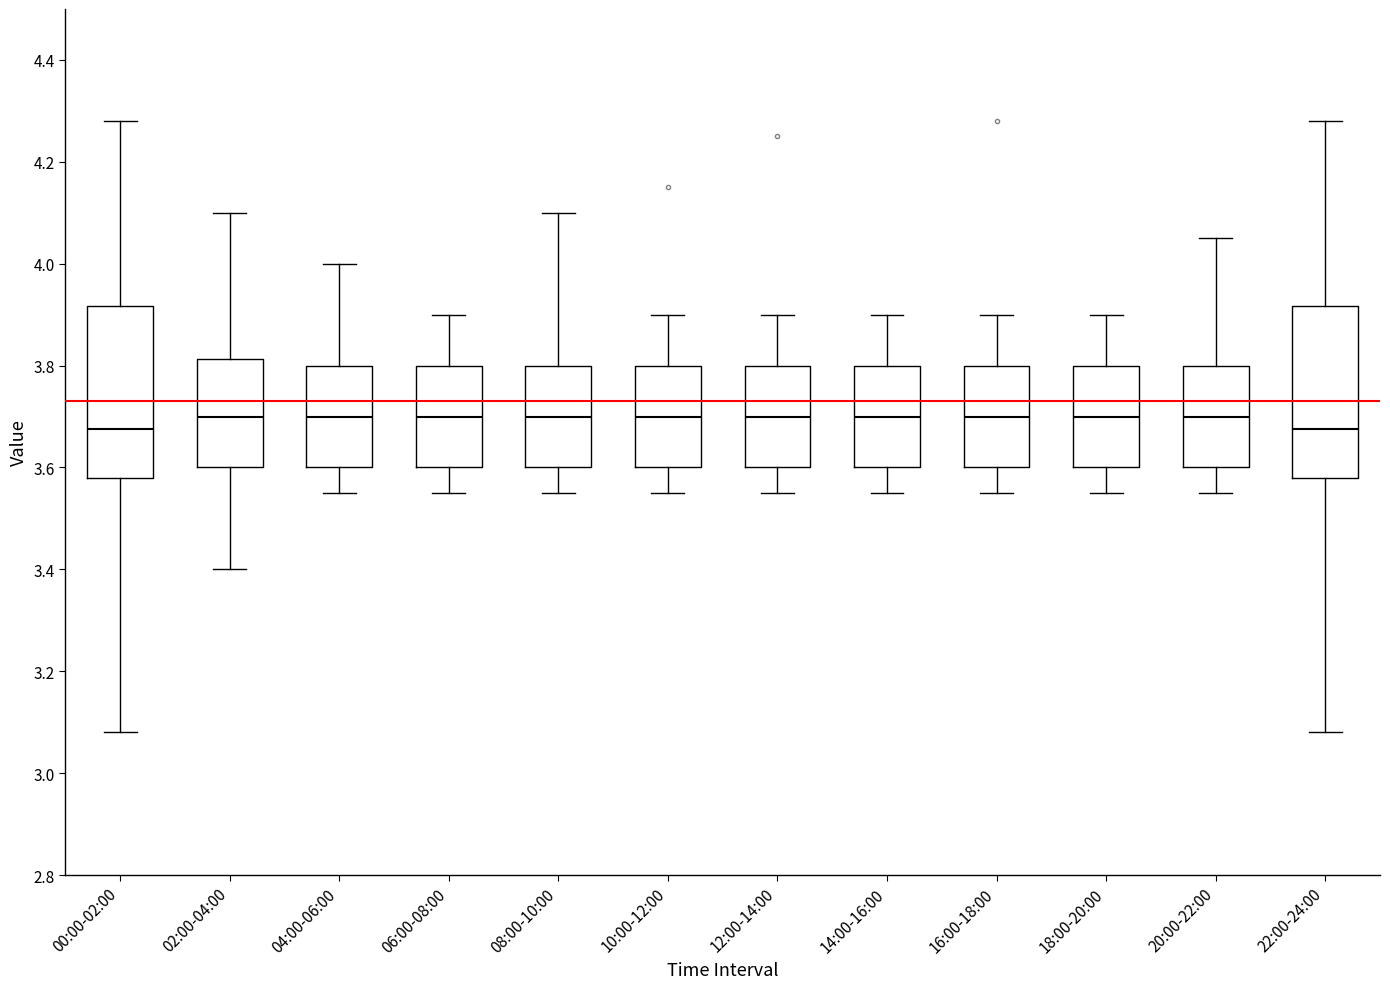

Reading left to right, transcribe this box plot: for each box, give where its median line is, the range the box spans, and where its two whiskers end, as read against the y-axis. The values are not printed on the chart, so give them approximately, as read against the axis.

00:00-02:00: median 3.68, box 3.58 to 3.92, whiskers 3.08 to 4.28
02:00-04:00: median 3.70, box 3.60 to 3.82, whiskers 3.40 to 4.10
04:00-06:00: median 3.70, box 3.60 to 3.80, whiskers 3.56 to 4.00
06:00-08:00: median 3.70, box 3.60 to 3.80, whiskers 3.56 to 3.90
08:00-10:00: median 3.70, box 3.60 to 3.80, whiskers 3.56 to 4.10
10:00-12:00: median 3.70, box 3.60 to 3.80, whiskers 3.56 to 3.90
12:00-14:00: median 3.70, box 3.60 to 3.80, whiskers 3.56 to 3.90
14:00-16:00: median 3.70, box 3.60 to 3.80, whiskers 3.56 to 3.90
16:00-18:00: median 3.70, box 3.60 to 3.80, whiskers 3.56 to 3.90
18:00-20:00: median 3.70, box 3.60 to 3.80, whiskers 3.56 to 3.90
20:00-22:00: median 3.70, box 3.60 to 3.80, whiskers 3.56 to 4.06
22:00-24:00: median 3.68, box 3.58 to 3.92, whiskers 3.08 to 4.28